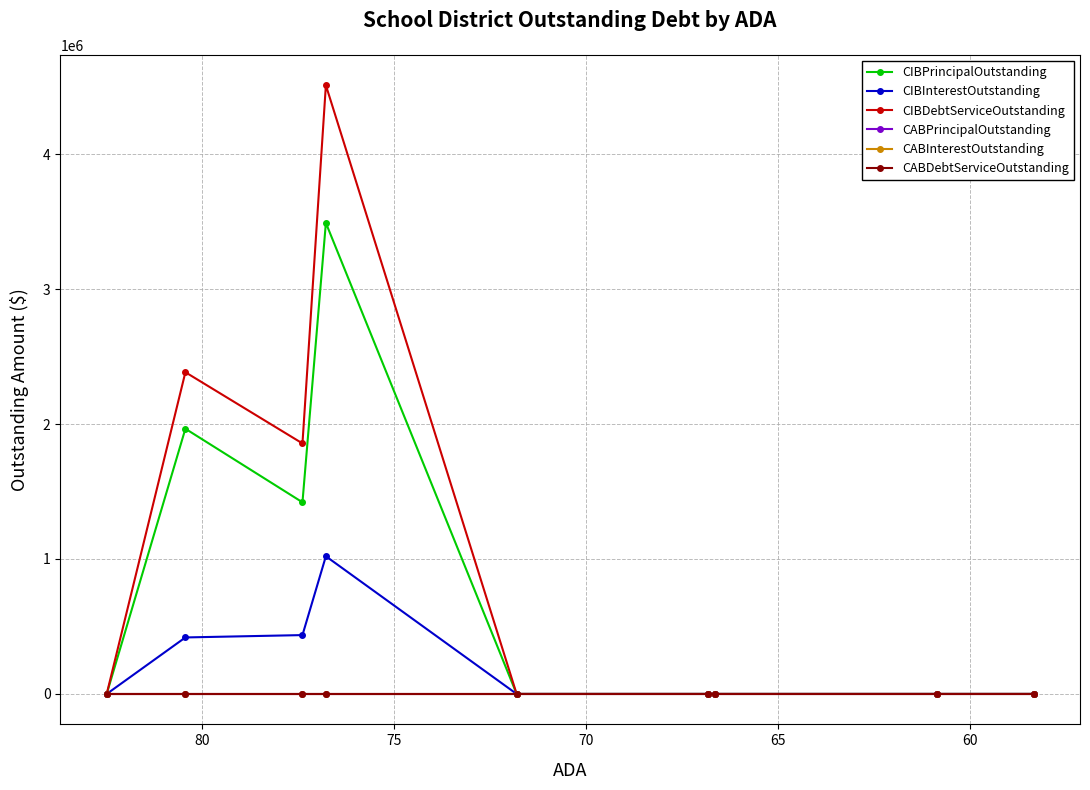

True or false: CIBInterestOutstanding and CIBDebtServiceOutstanding intersect in this chart.

False